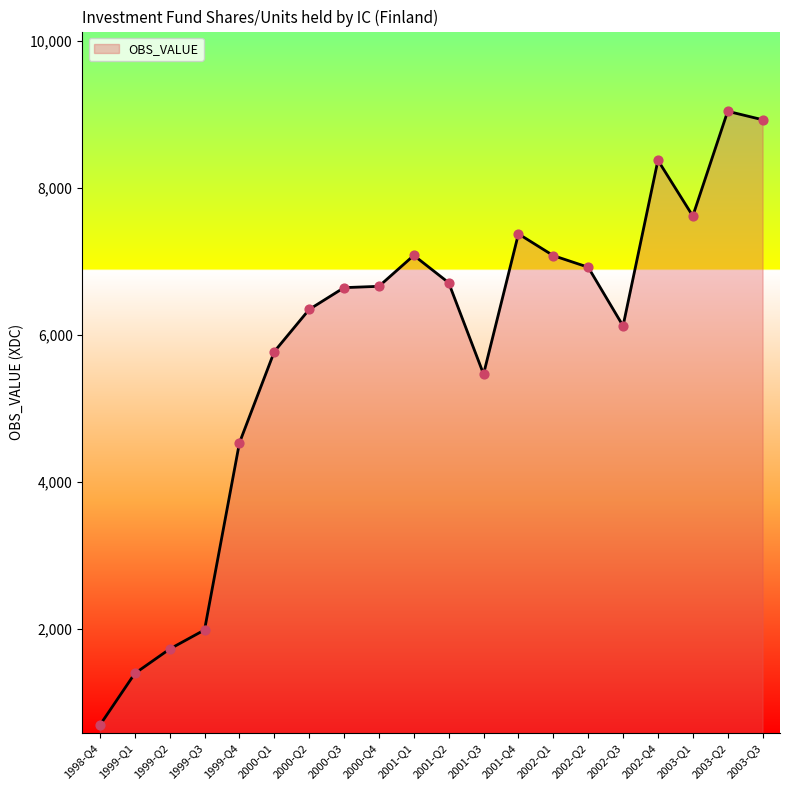

What is the change in value from 2001-Q2 to 2001-Q3?

-1244